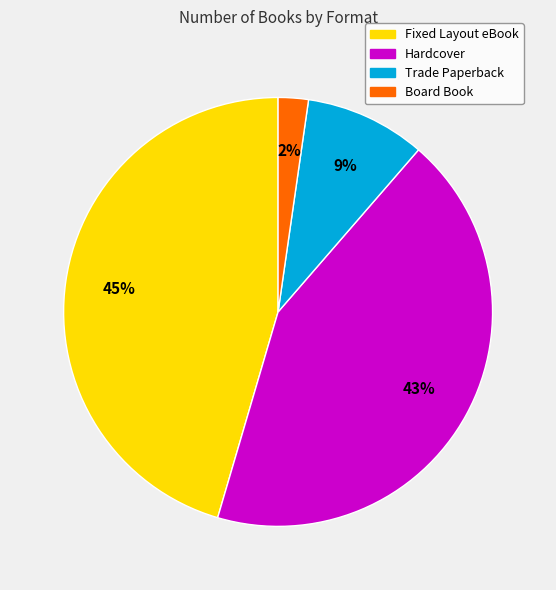

To the nearest percent, what portion does Fixed Layout eBook represent?

45%